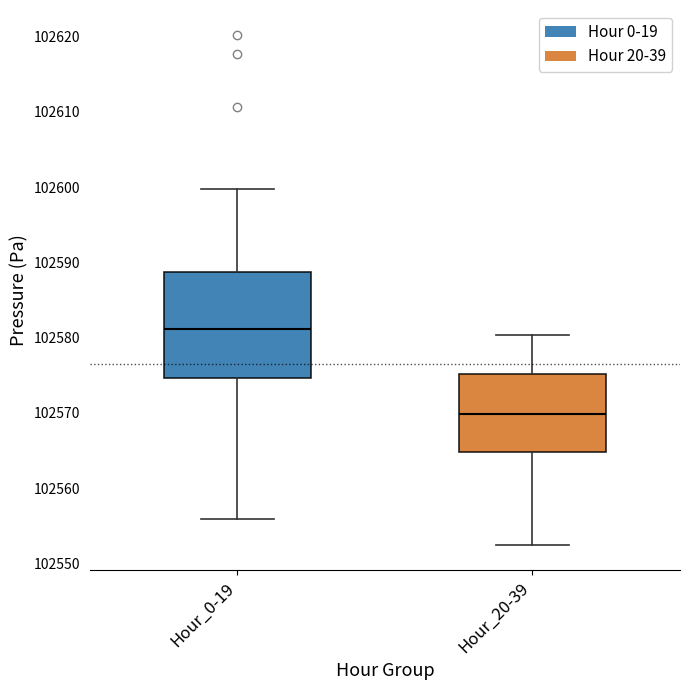

Where does the upper whisker of the box for Hour_0-19 end on the y-axis? The values are not printed on the chart, so give them approximately, as read against the axis.

102600